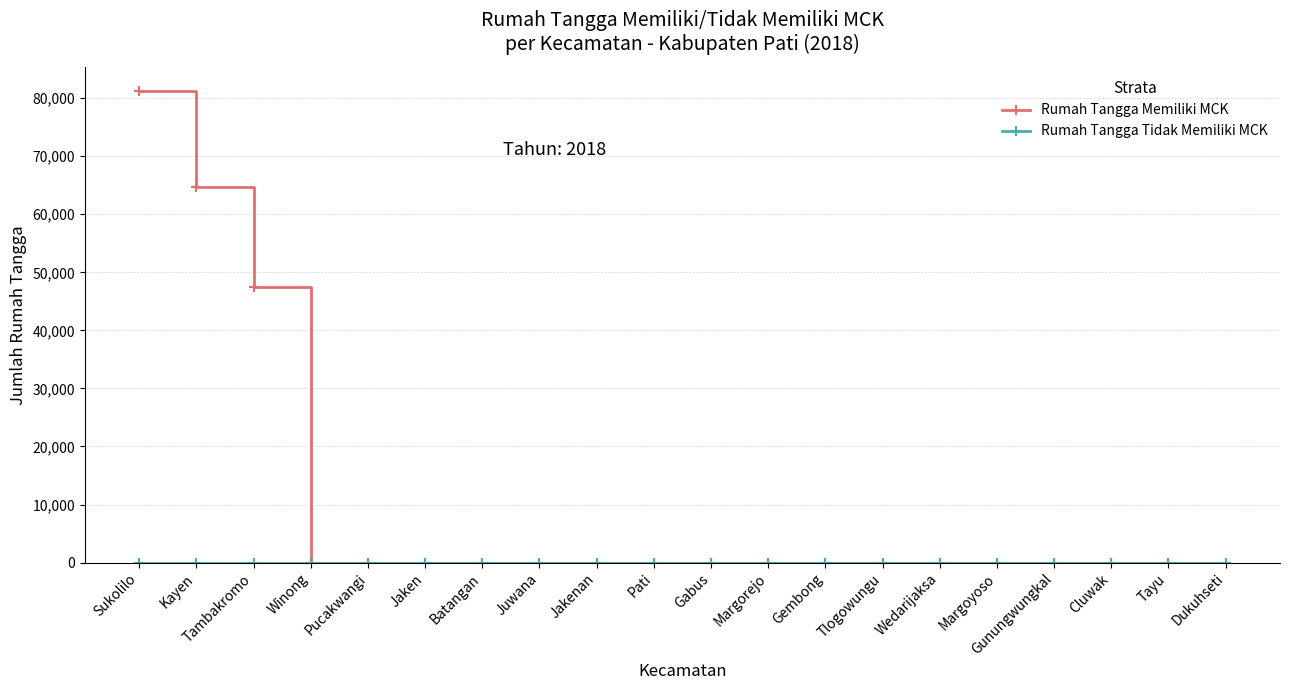

Is it true that Rumah Tangga Memiliki MCK equals 0 at Wedarijaksa?

True